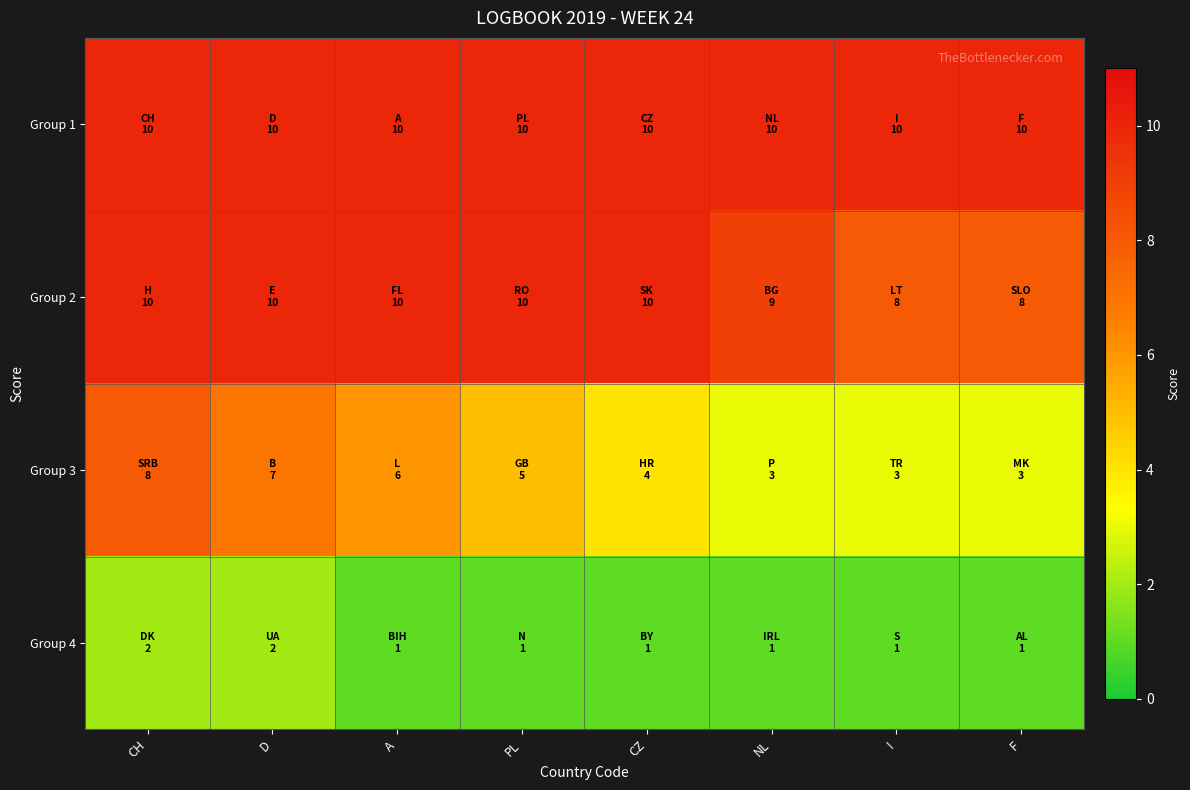

What is the smallest value displayed?

1